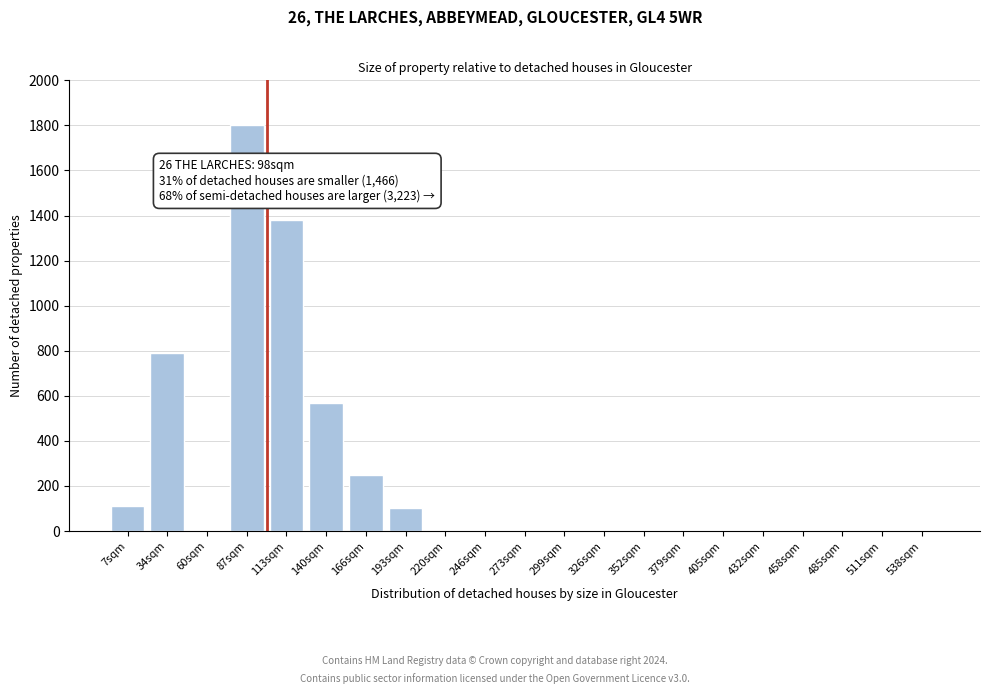

Reading left to right, what are all the values shown in this chart?

7sqm=110	34sqm=790	60sqm=0	87sqm=1800	113sqm=1380	140sqm=570	166sqm=250	193sqm=100	220sqm=0	246sqm=0	273sqm=0	299sqm=0	326sqm=0	352sqm=0	379sqm=0	405sqm=0	432sqm=0	458sqm=0	485sqm=0	511sqm=0	538sqm=0